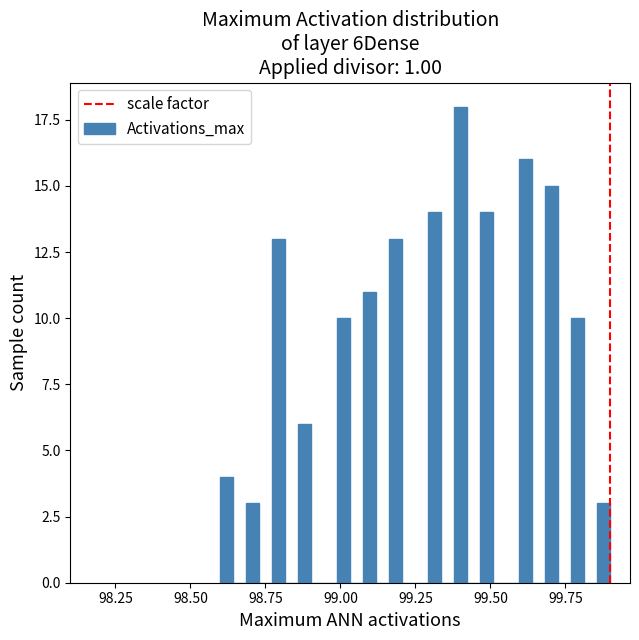

Read against the x-axis, roughly where is the centre of the tallest bar?

99.40